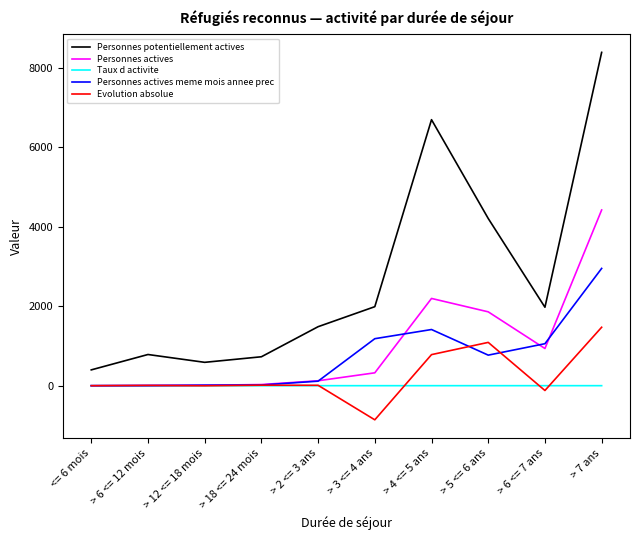

At how many categories does at least one series exceed 1720?

5